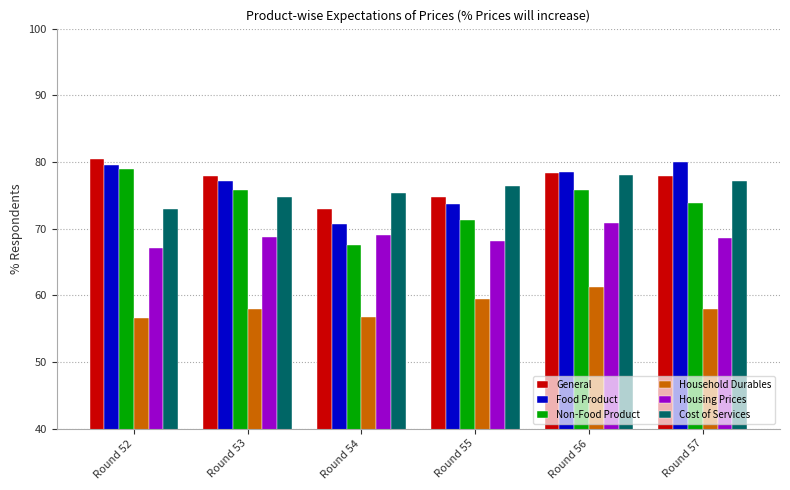

Which series has the widest spread of values?

Non-Food Product